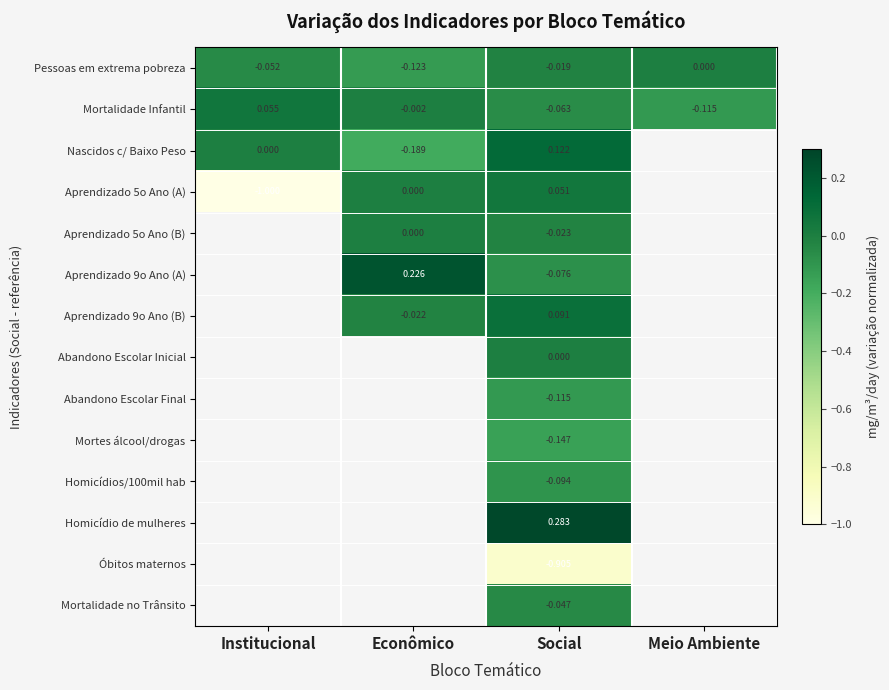

Between Econômico and Social, which series saw the biggest shift?

Nascidos c/ Baixo Peso